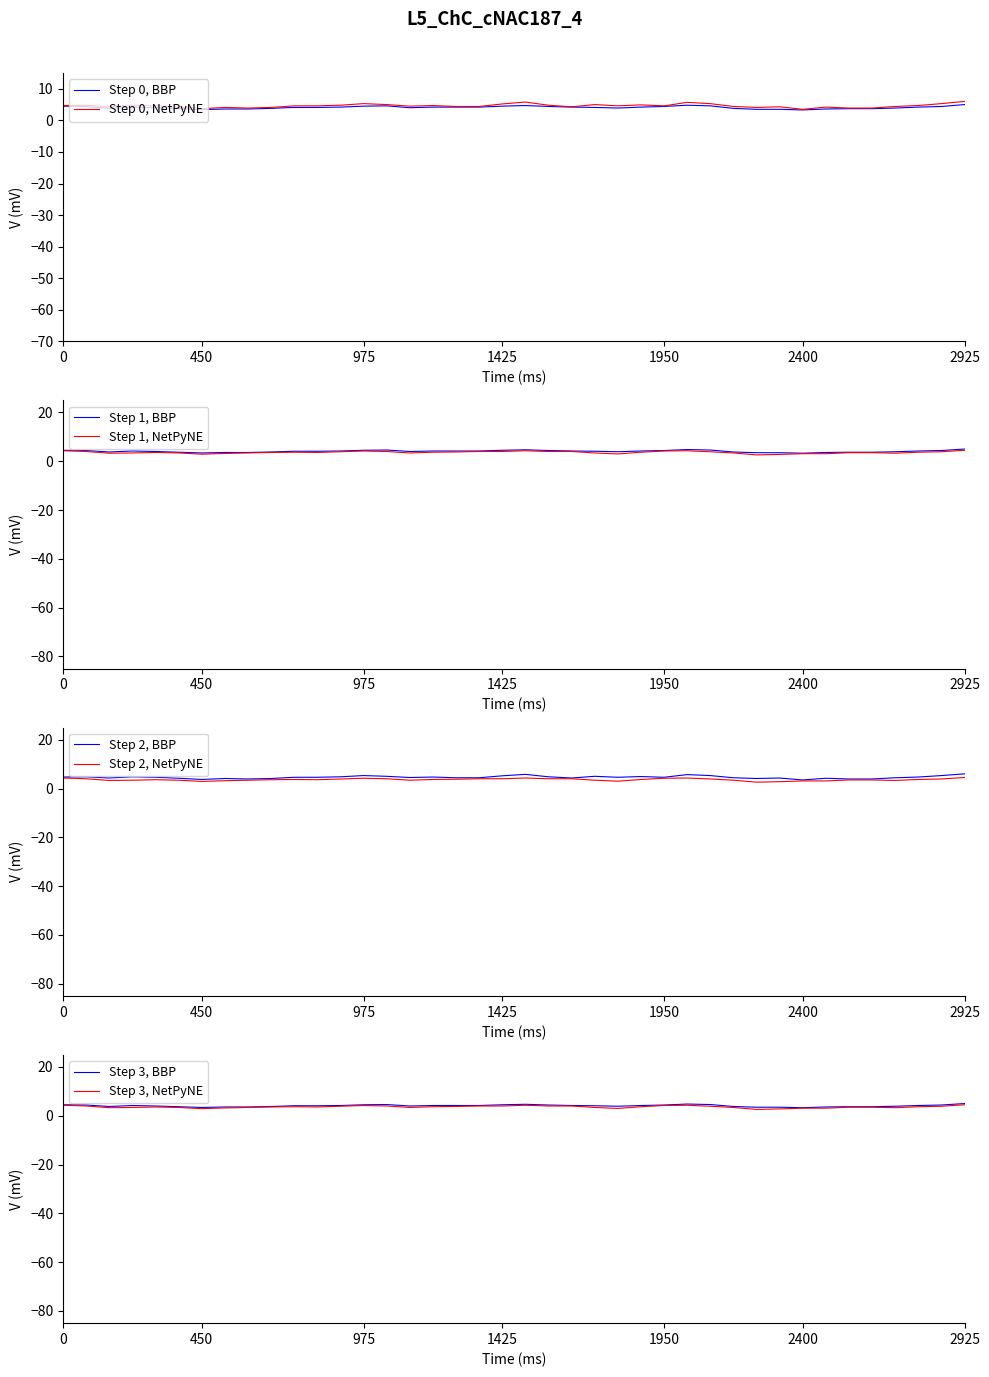

What is the maximum value for Step 0, BBP?

5.0